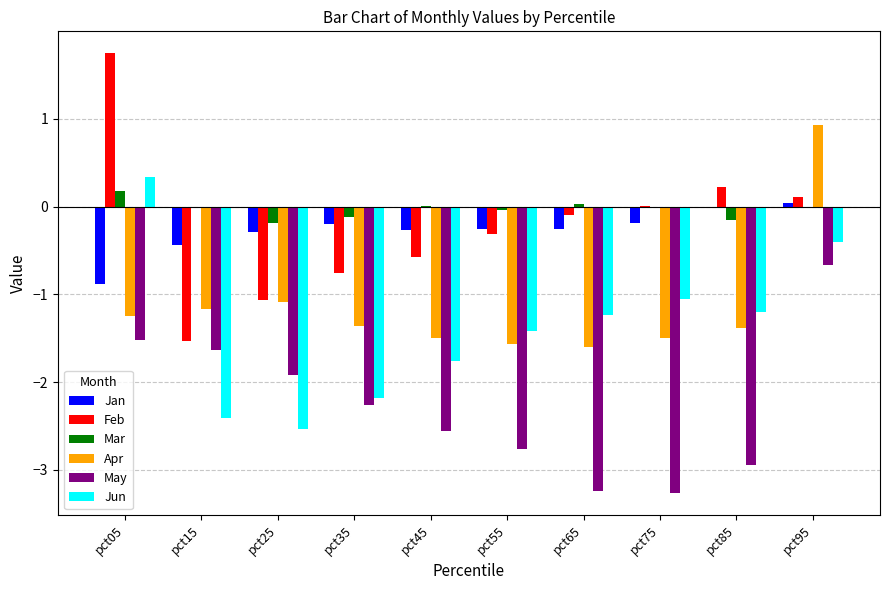

How many data points in May are above -2?

4